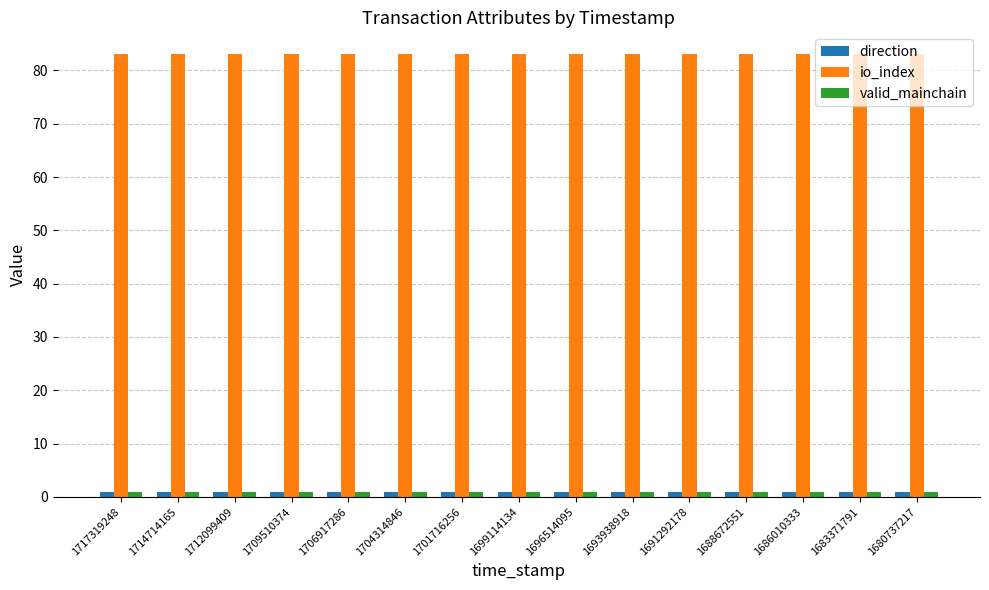

What is the difference between the highest and lowest values at 1696514095?

82